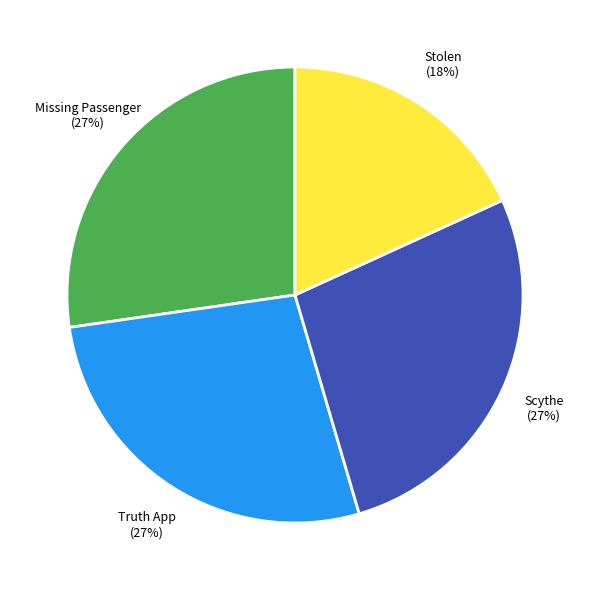

Approximately how many times larger is the value at Truth App compared to Missing Passenger?

1.0